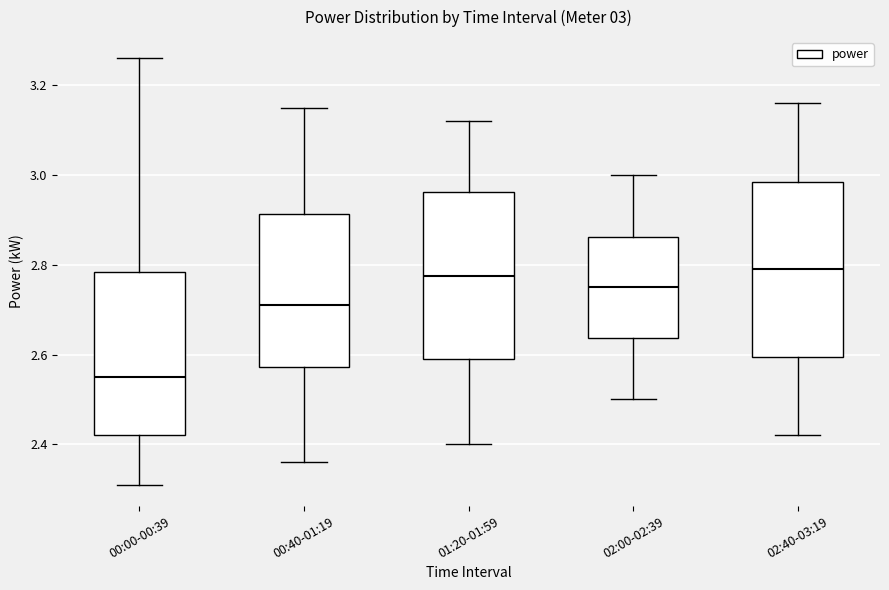

Which box's median line is the lowest?

00:00-00:39